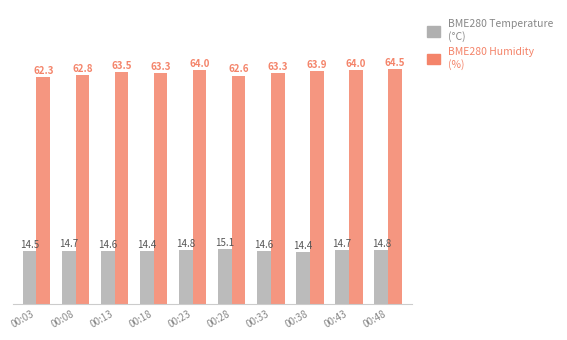

What is the smallest value displayed?

14.4